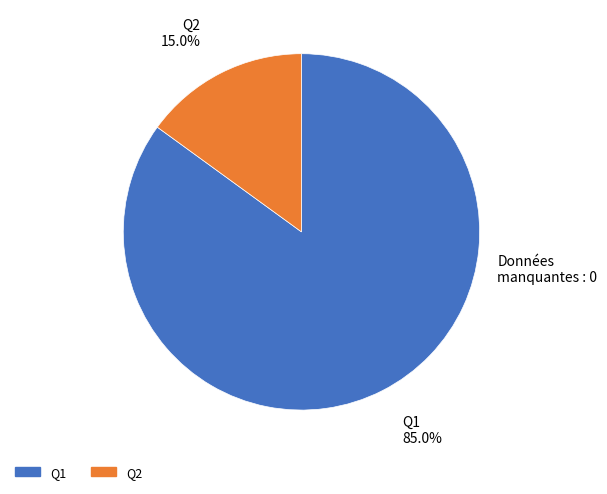

To the nearest percent, what is the difference between the Q2 and Q1 slice percentages?

70%